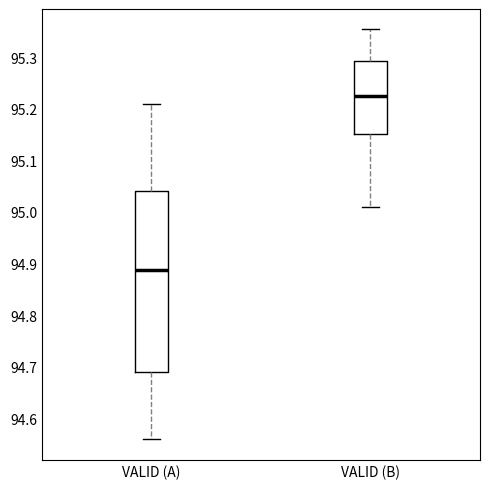

Comparing the boxes themselves (not the whiskers), which one is the tallest?

VALID (A)